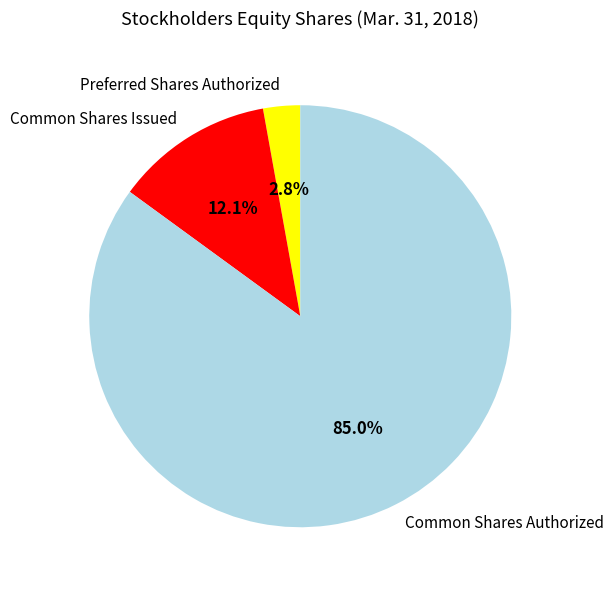

True or false: Common Shares Authorized accounts for 85% of the total.

True